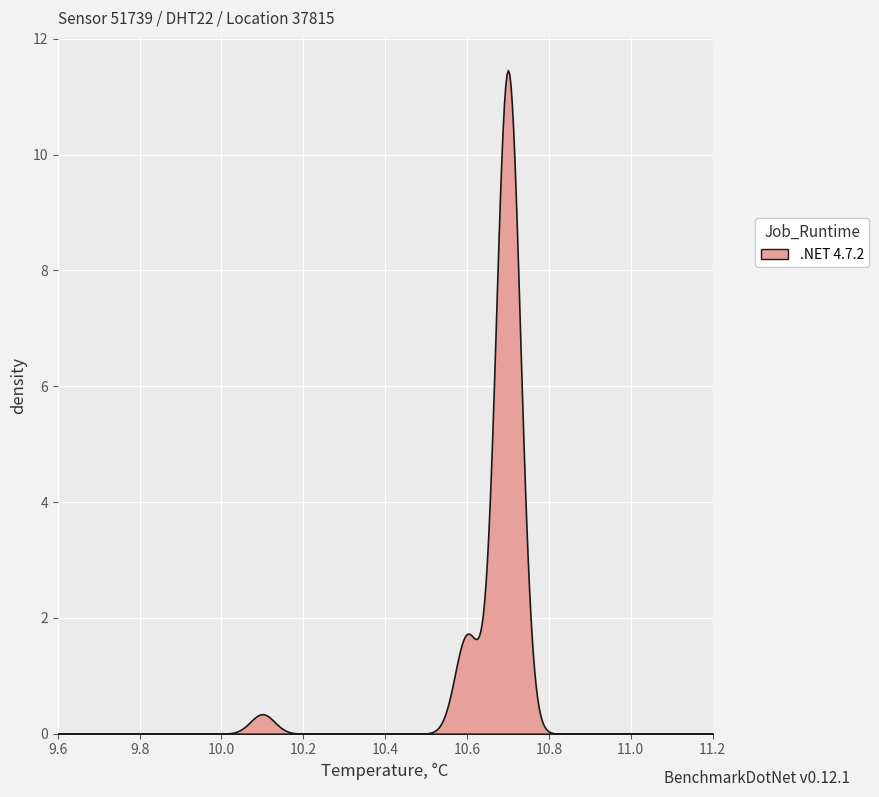

What is the greatest value displayed?

11.5